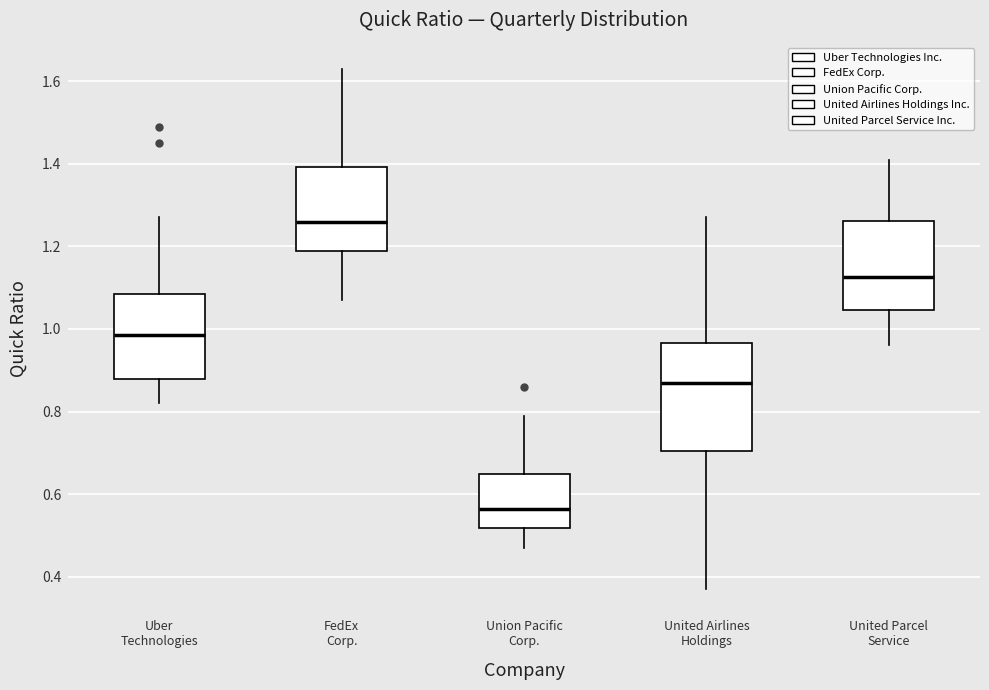

Which box's median line is the highest?

FedEx Corp.